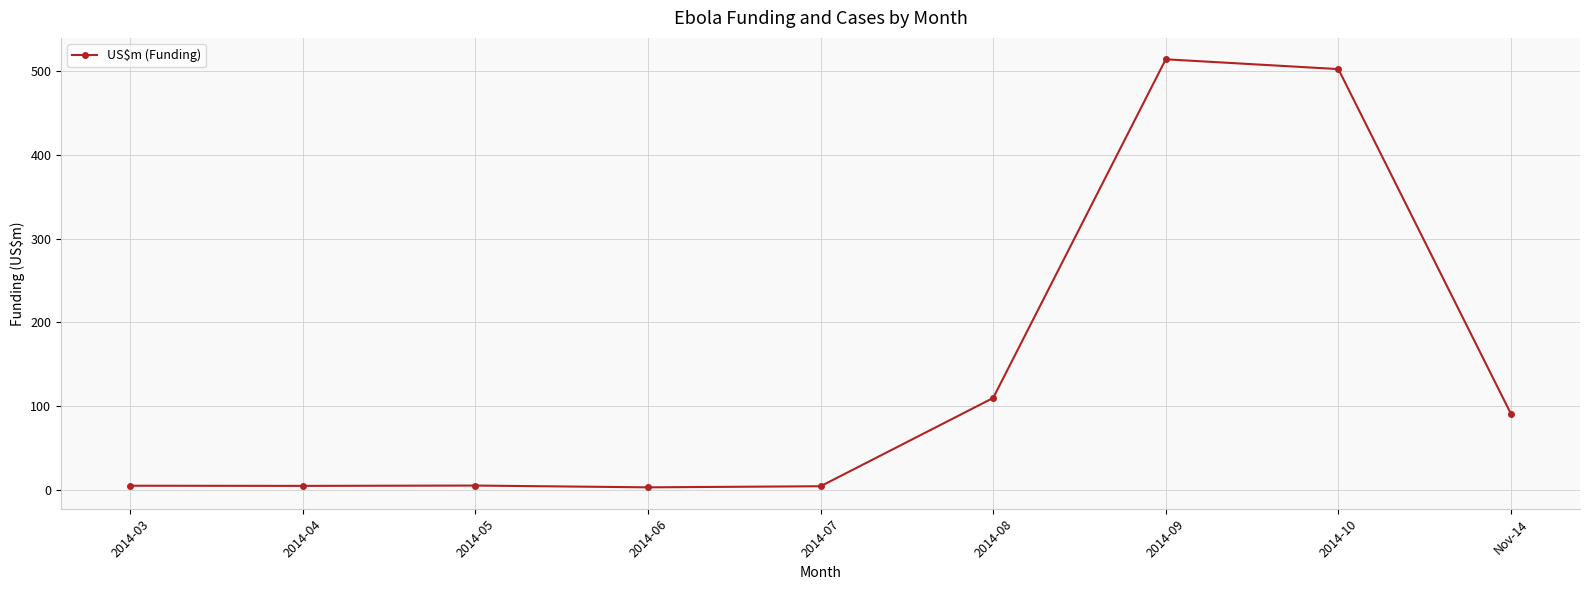

What is the greatest value displayed?

514.0